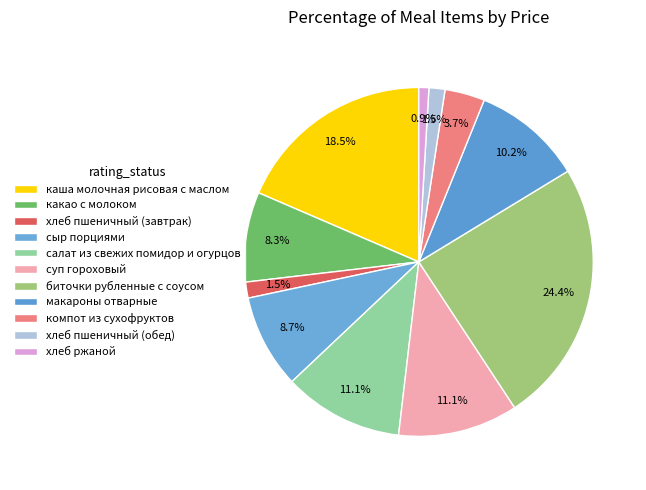

Rank the categories by value from lowest to highest.

хлеб ржаной, хлеб пшеничный (завтрак), хлеб пшеничный (обед), компот из сухофруктов, какао с молоком, сыр порциями, макароны отварные, салат из свежих помидор и огурцов, суп гороховый, каша молочная рисовая с маслом, биточки рубленные с соусом